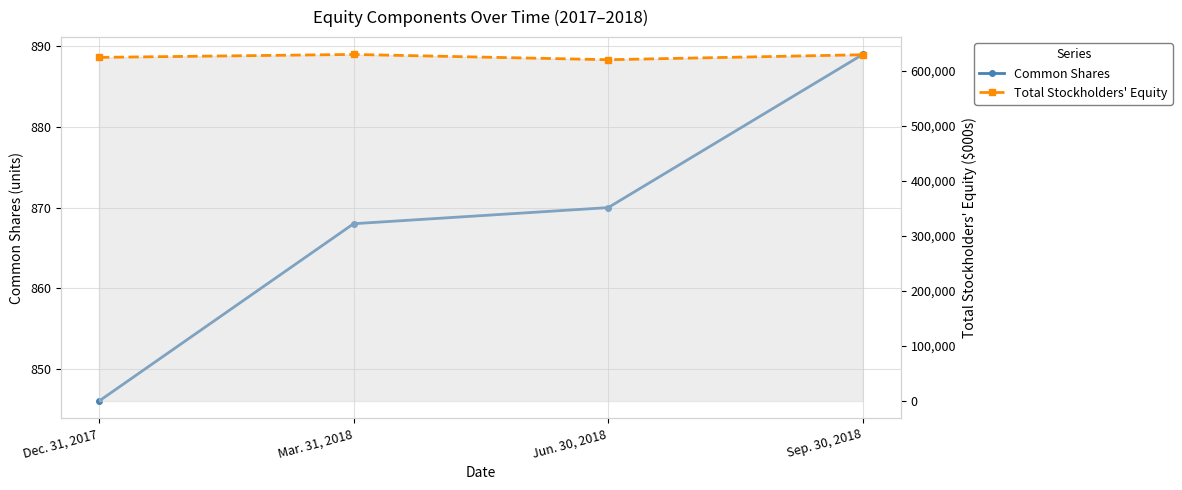

True or false: Total Stockholders' Equity has a value of 312814 at Jun. 30, 2018.

False